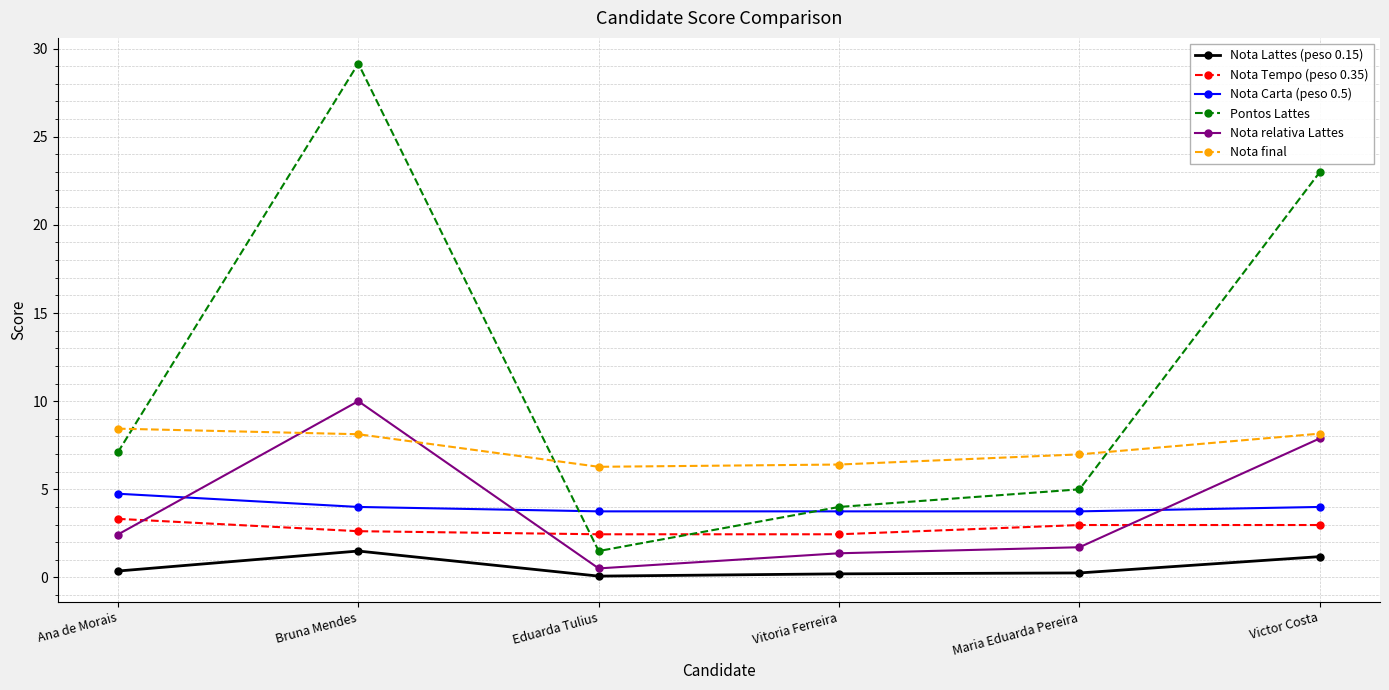

Which series has the largest total across all categories?

Pontos Lattes